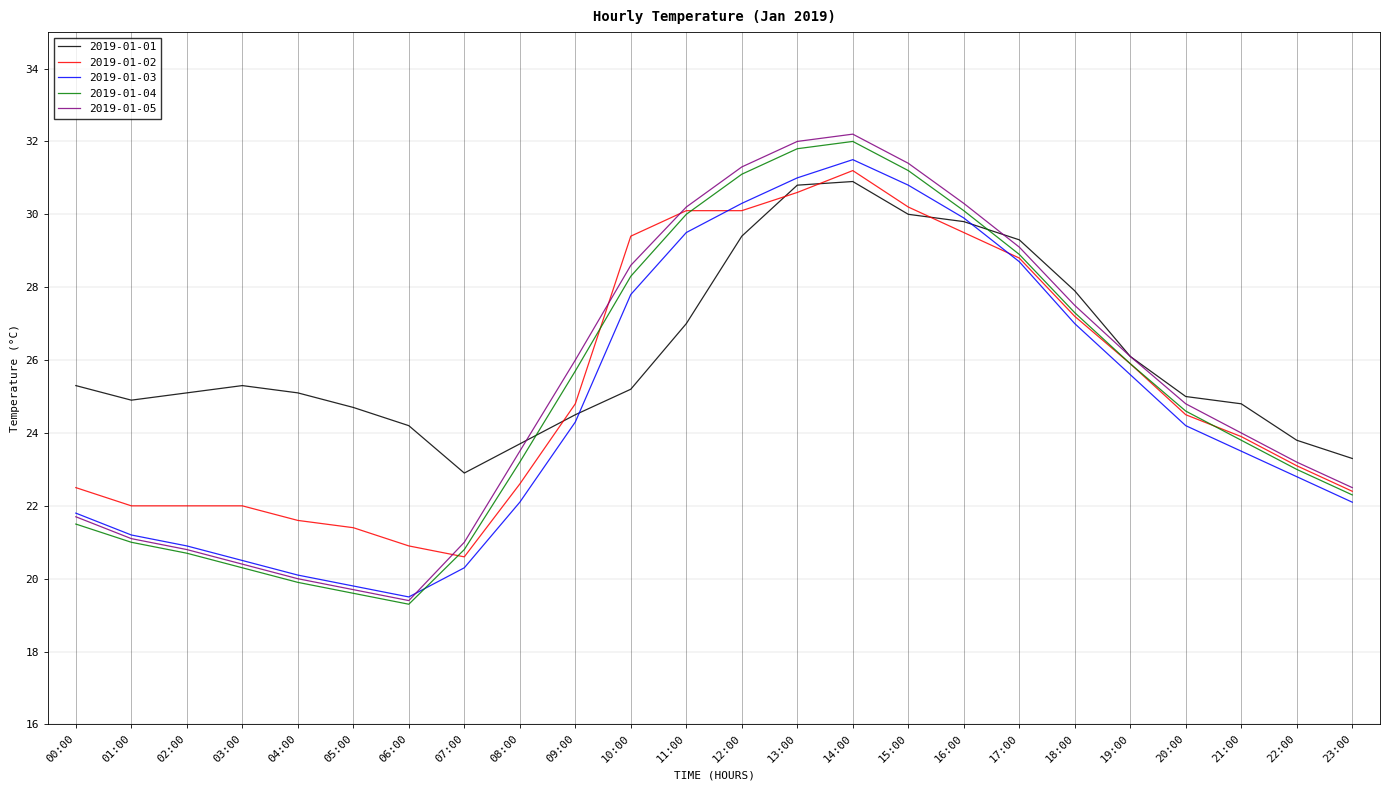

Reading left to right, extract all data points from this chart.

2019-01-01: 00:00=25.3	01:00=24.9	02:00=25.1	03:00=25.3	04:00=25.1	05:00=24.7	06:00=24.2	07:00=22.9	08:00=23.7	09:00=24.5	10:00=25.2	11:00=27.0	12:00=29.4	13:00=30.8	14:00=30.9	15:00=30.0	16:00=29.8	17:00=29.3	18:00=27.9	19:00=26.1	20:00=25.0	21:00=24.8	22:00=23.8	23:00=23.3
2019-01-02: 00:00=22.5	01:00=22.0	02:00=22.0	03:00=22.0	04:00=21.6	05:00=21.4	06:00=20.9	07:00=20.6	08:00=22.6	09:00=24.8	10:00=29.4	11:00=30.1	12:00=30.1	13:00=30.6	14:00=31.2	15:00=30.2	16:00=29.5	17:00=28.8	18:00=27.2	19:00=25.9	20:00=24.5	21:00=23.9	22:00=23.1	23:00=22.4
2019-01-03: 00:00=21.8	01:00=21.2	02:00=20.9	03:00=20.5	04:00=20.1	05:00=19.8	06:00=19.5	07:00=20.3	08:00=22.1	09:00=24.3	10:00=27.8	11:00=29.5	12:00=30.3	13:00=31.0	14:00=31.5	15:00=30.8	16:00=29.9	17:00=28.7	18:00=27.0	19:00=25.6	20:00=24.2	21:00=23.5	22:00=22.8	23:00=22.1
2019-01-04: 00:00=21.5	01:00=21.0	02:00=20.7	03:00=20.3	04:00=19.9	05:00=19.6	06:00=19.3	07:00=20.8	08:00=23.2	09:00=25.7	10:00=28.3	11:00=30.0	12:00=31.1	13:00=31.8	14:00=32.0	15:00=31.2	16:00=30.1	17:00=28.9	18:00=27.3	19:00=25.9	20:00=24.6	21:00=23.8	22:00=23.0	23:00=22.3
2019-01-05: 00:00=21.7	01:00=21.1	02:00=20.8	03:00=20.4	04:00=20.0	05:00=19.7	06:00=19.4	07:00=21.0	08:00=23.5	09:00=26.0	10:00=28.6	11:00=30.2	12:00=31.3	13:00=32.0	14:00=32.2	15:00=31.4	16:00=30.3	17:00=29.1	18:00=27.5	19:00=26.1	20:00=24.8	21:00=24.0	22:00=23.2	23:00=22.5